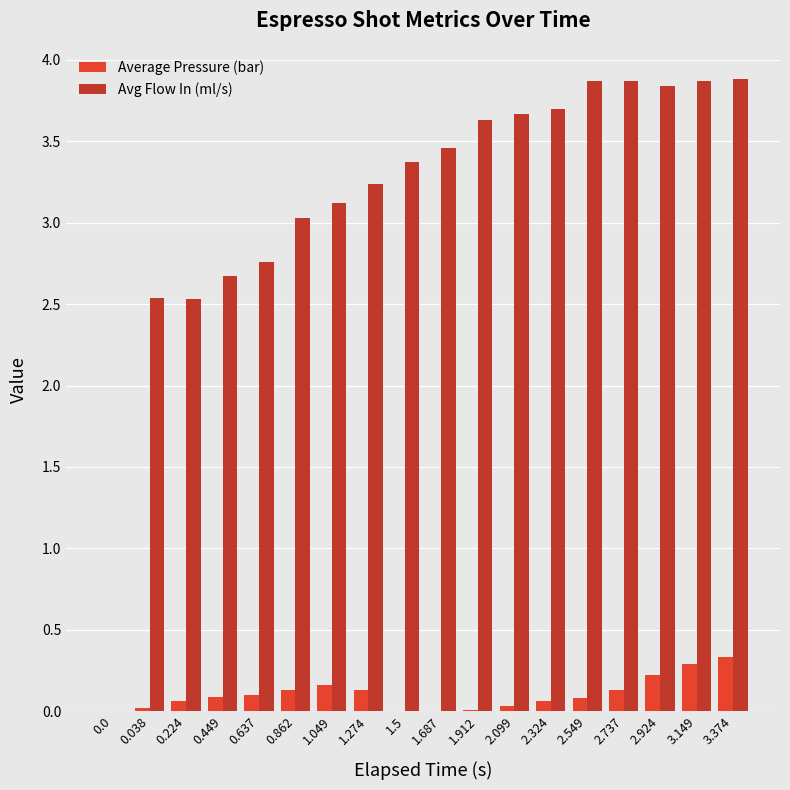

Is the value of Average Pressure (bar) at 1.5 greater than the value of Avg Flow In (ml/s) at 2.924?

No